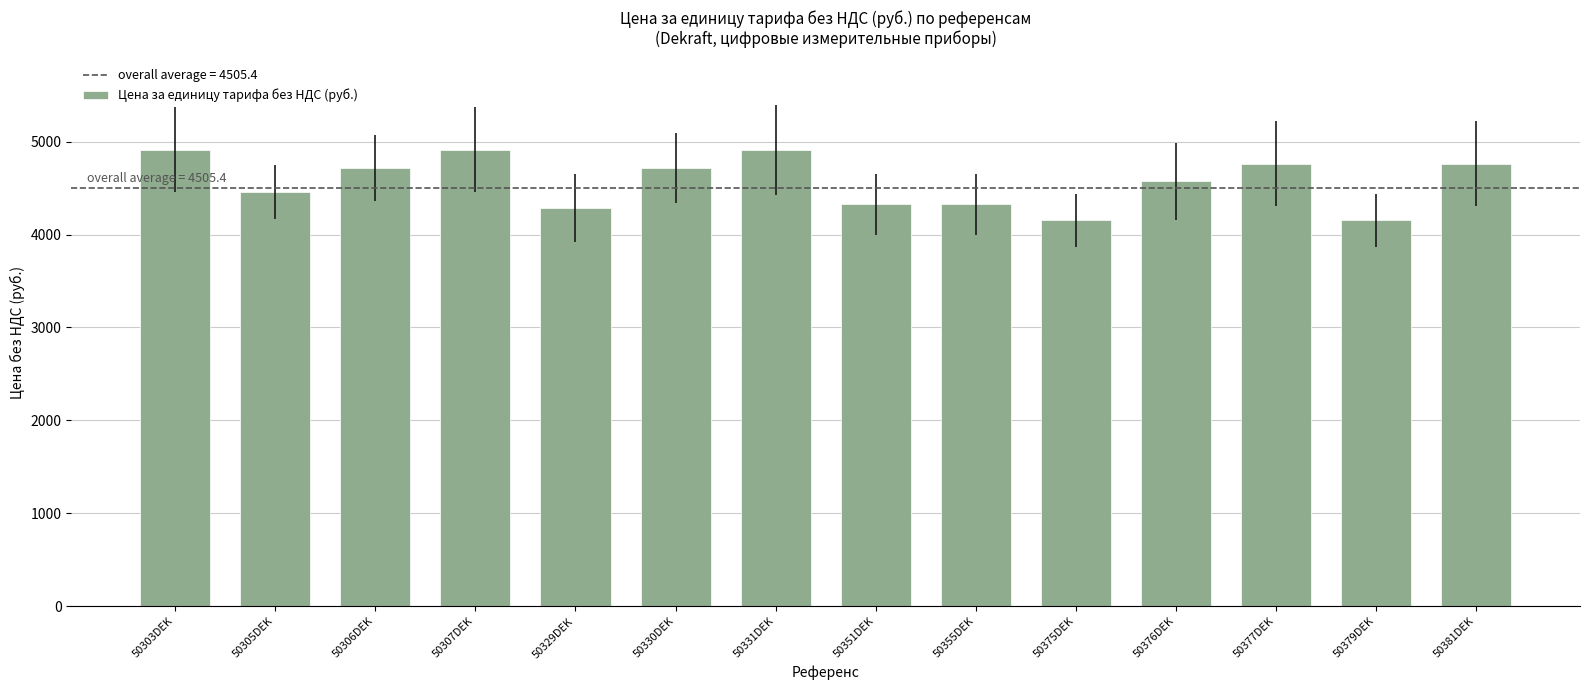

What is the minimum value shown in the chart?

4155